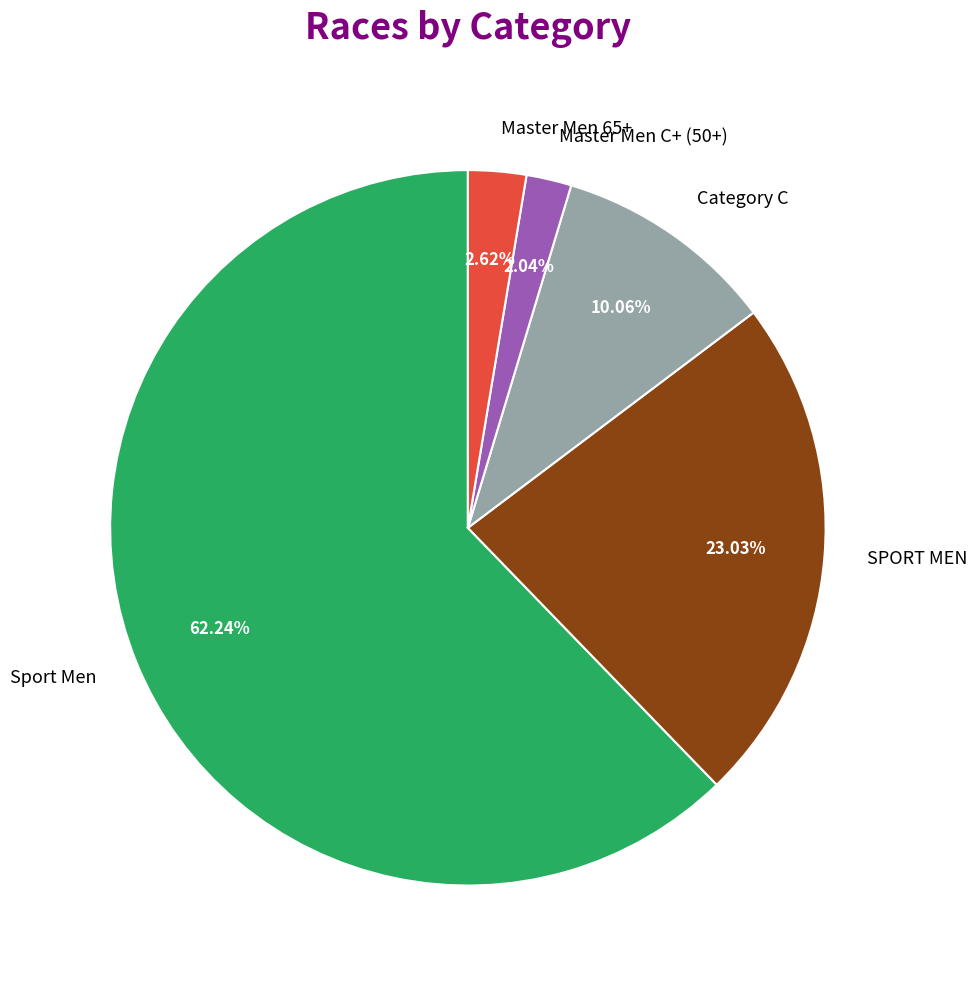

To the nearest percent, what is the difference between the Master Men 65+ and SPORT MEN slice percentages?

20%